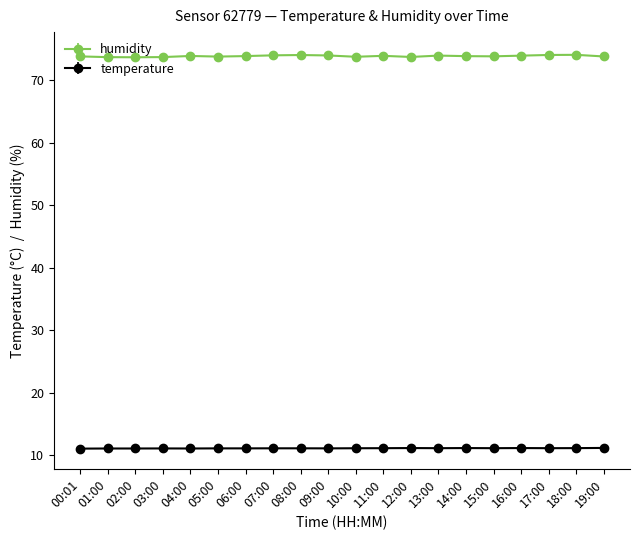

What position from the left is 13:00?

14